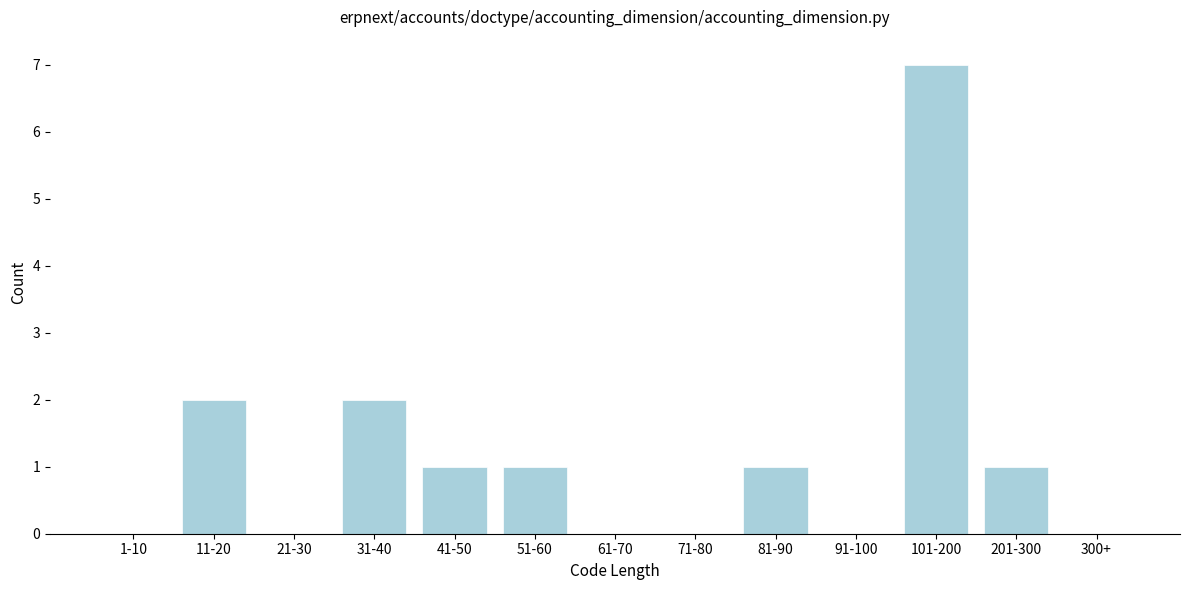

Reading left to right, list all the values displayed in this chart.

1-10=0	11-20=2	21-30=0	31-40=2	41-50=1	51-60=1	61-70=0	71-80=0	81-90=1	91-100=0	101-200=7	201-300=1	300+=0